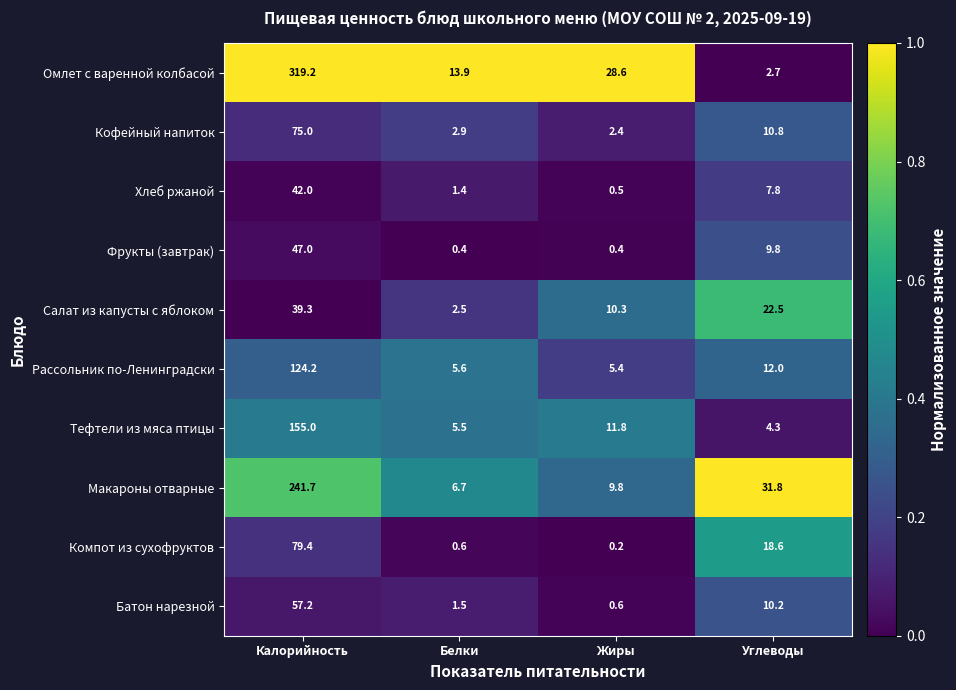

The value of Фрукты (завтрак) at Жиры is 0.4. True or false?

True